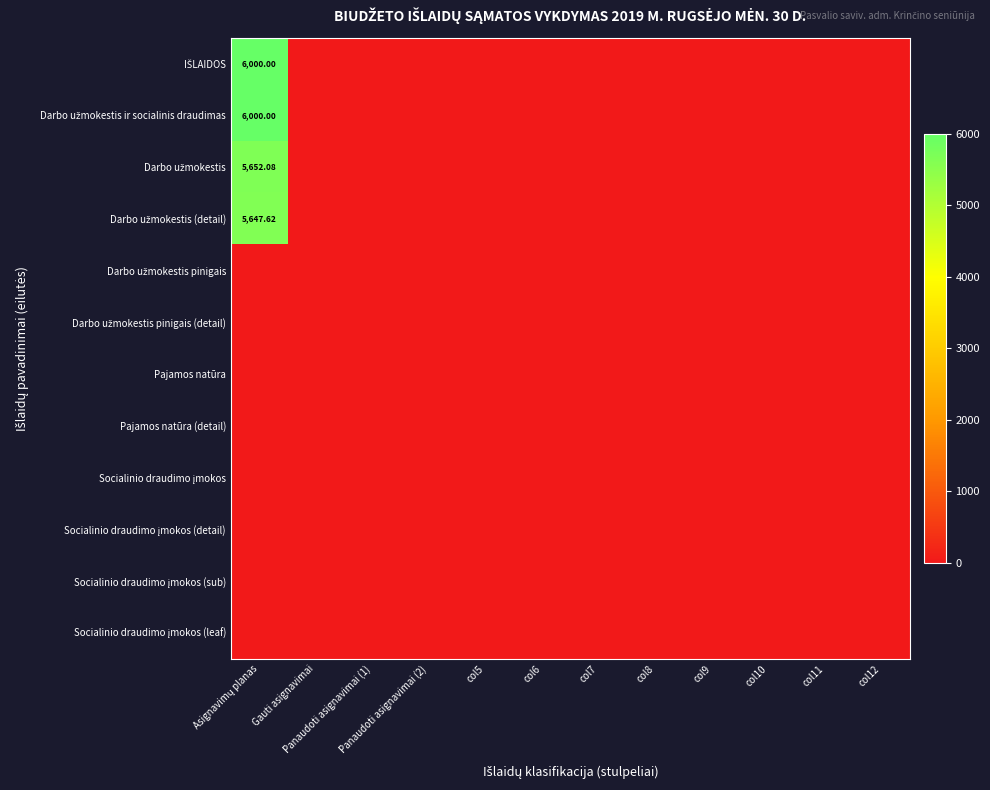

The Darbo užmokestis pinigais series shows 0.0 at Gauti asignavimai. True or false?

True